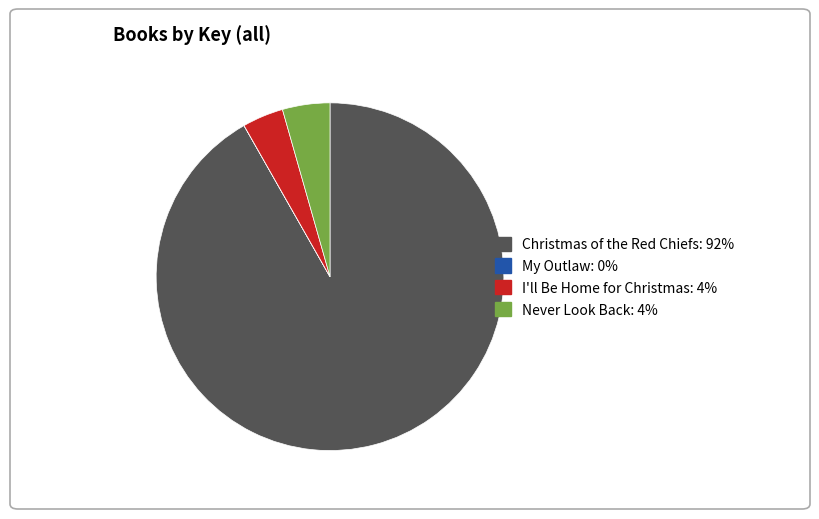

Which has a higher value, Never Look Back or Christmas of the Red Chiefs?

Christmas of the Red Chiefs